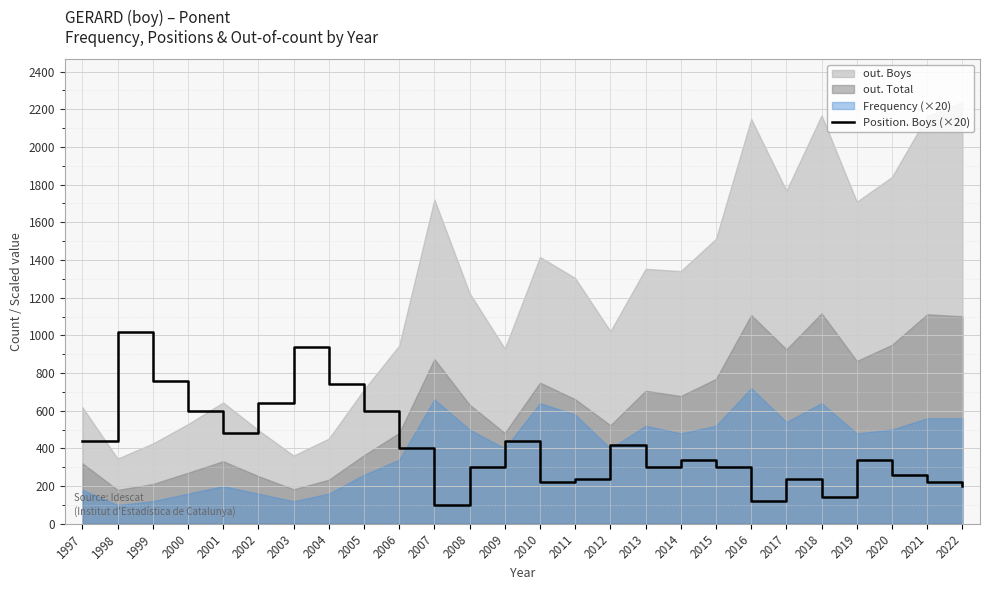

At which category does the data reach its first local valley?

2001